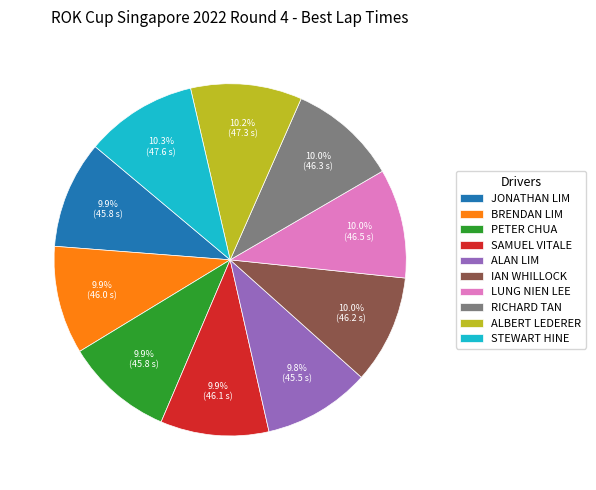

To the nearest percent, what is the average slice percentage?

10%